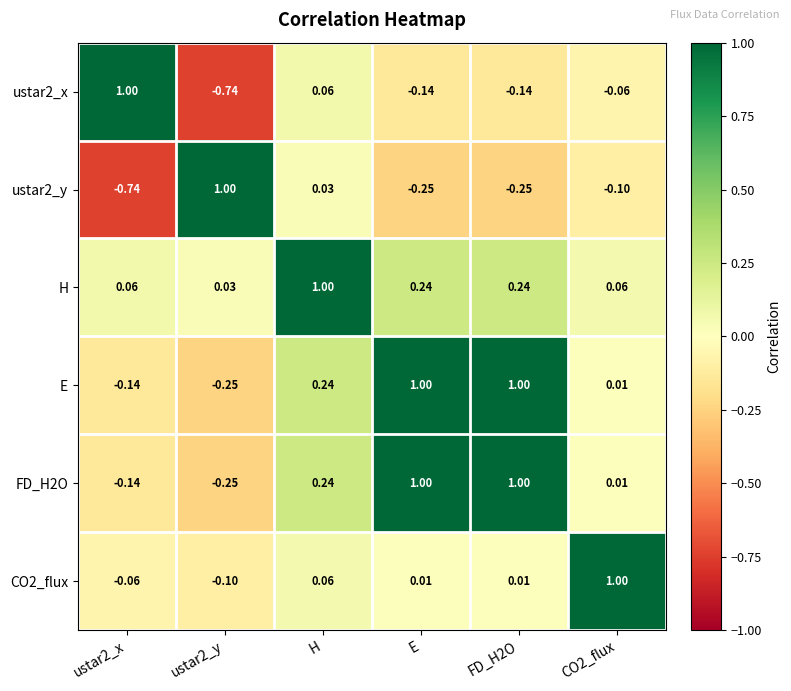

Is the value of H at E greater than the value of ustar2_y at CO2_flux?

Yes